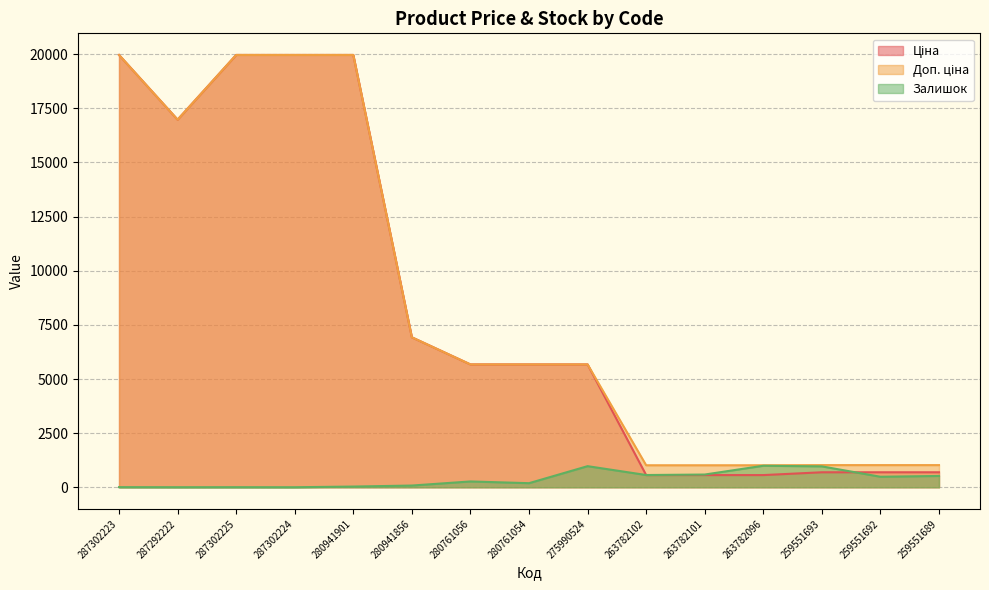

Between 287302225 and 275990524, which series saw the biggest shift?

Ціна